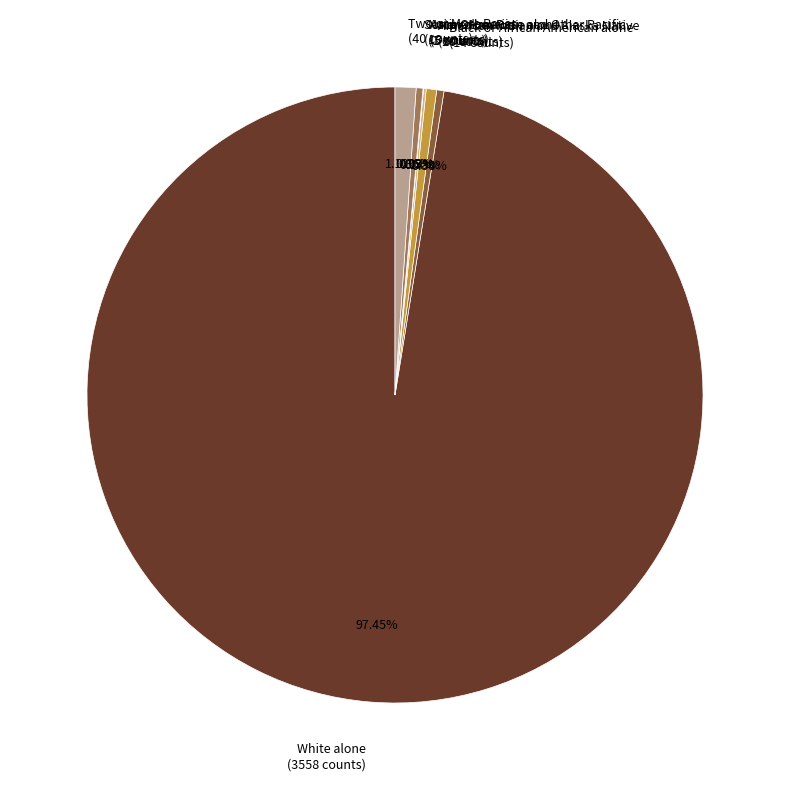

To the nearest percent, what percentage of the pie is American Indian and Alaska Native?

1%